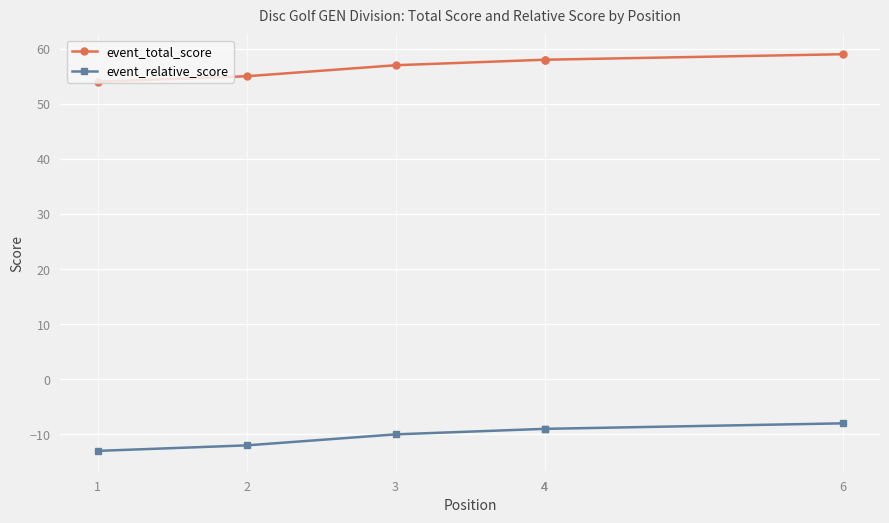

At which label does event_total_score first exceed 58?

6